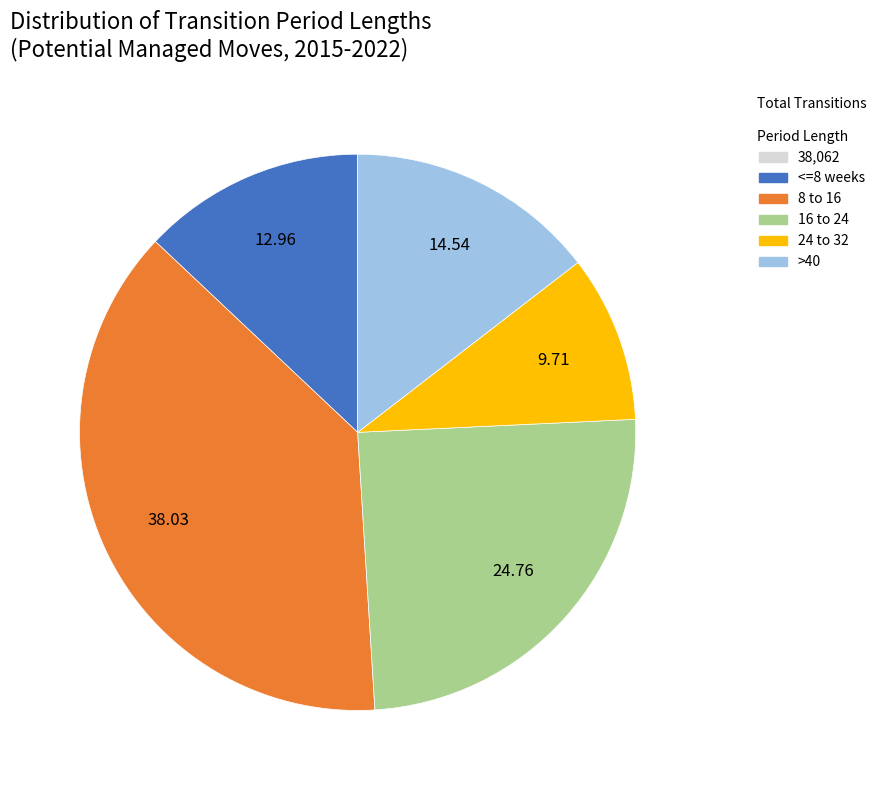

Is there any slice that represents more than half of the pie?

No